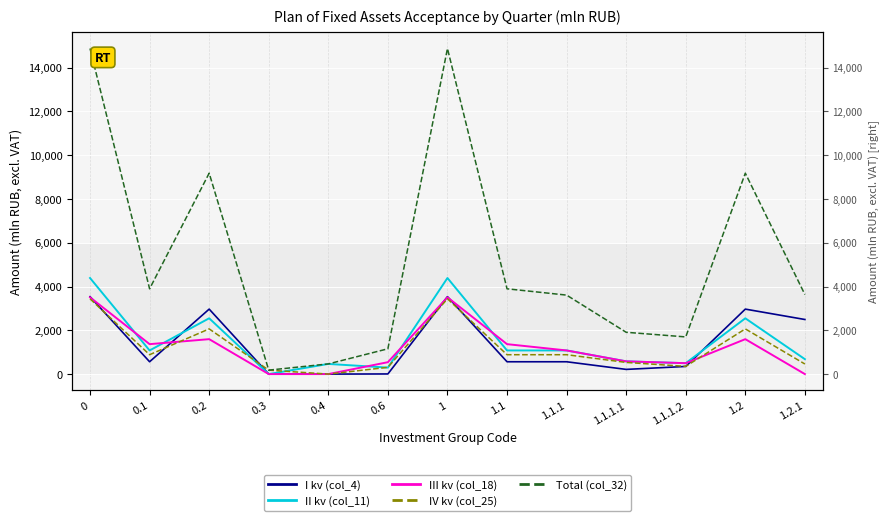

List the labels in order of II kv (col_11) value, smallest first.

0.3, 0.6, 0.4, 1.1.1.2, 1.1.1.1, 1.2.1, 0.1, 1.1, 1.1.1, 0.2, 1.2, 0, 1